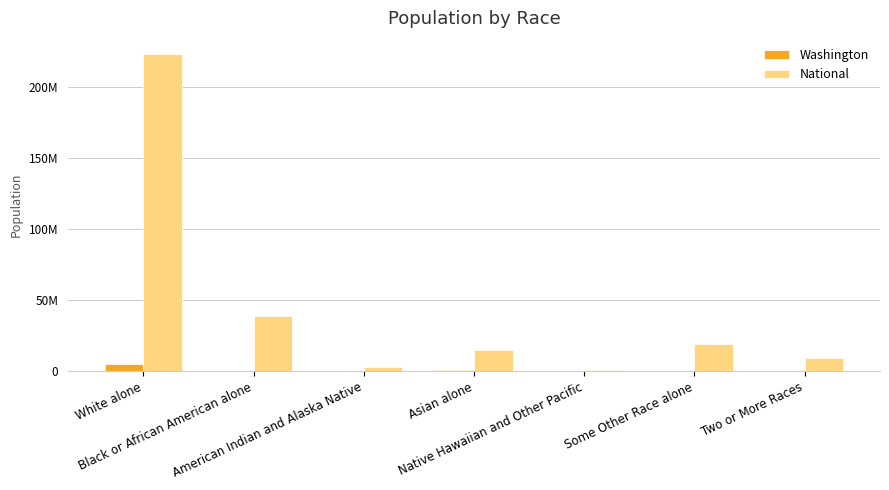

List the labels in order of National value, largest first.

White alone, Black or African American alone, Some Other Race alone, Asian alone, Two or More Races, American Indian and Alaska Native, Native Hawaiian and Other Pacific